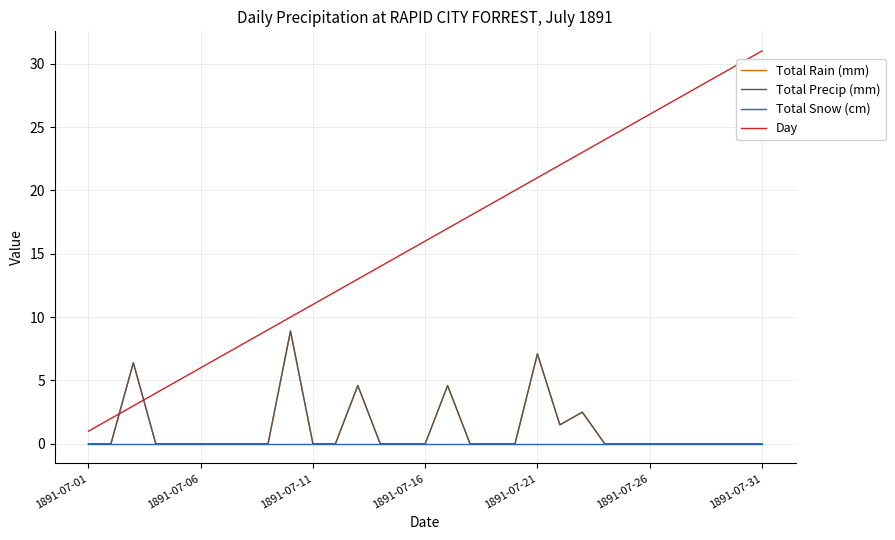

Reading left to right, transcribe all the data shown in this chart.

Total Rain (mm): 0.0	0.0	6.4	0.0	0.0	0.0	0.0	0.0	0.0	8.9	0.0	0.0	4.6	0.0	0.0	0.0	4.6	0.0	0.0	0.0	7.1	1.5	2.5	0.0	0.0	0.0	0.0	0.0	0.0	0.0	0.0
Total Precip (mm): 0.0	0.0	6.4	0.0	0.0	0.0	0.0	0.0	0.0	8.9	0.0	0.0	4.6	0.0	0.0	0.0	4.6	0.0	0.0	0.0	7.1	1.5	2.5	0.0	0.0	0.0	0.0	0.0	0.0	0.0	0.0
Total Snow (cm): 0.0	0.0	0.0	0.0	0.0	0.0	0.0	0.0	0.0	0.0	0.0	0.0	0.0	0.0	0.0	0.0	0.0	0.0	0.0	0.0	0.0	0.0	0.0	0.0	0.0	0.0	0.0	0.0	0.0	0.0	0.0
Day: 1.0	2.0	3.0	4.0	5.0	6.0	7.0	8.0	9.0	10.0	11.0	12.0	13.0	14.0	15.0	16.0	17.0	18.0	19.0	20.0	21.0	22.0	23.0	24.0	25.0	26.0	27.0	28.0	29.0	30.0	31.0